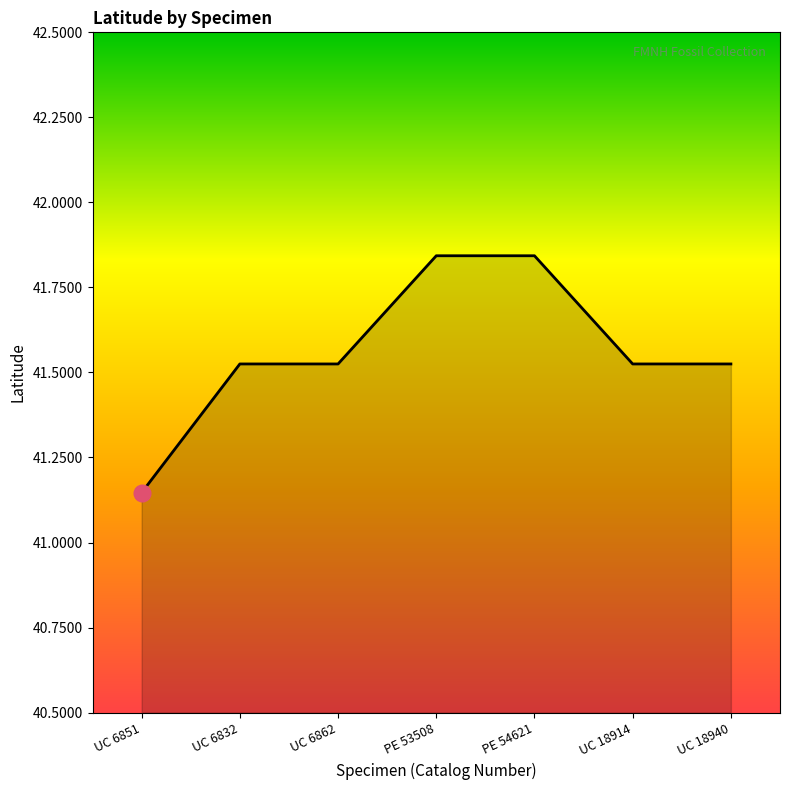

Approximately how many times larger is the value at UC 6862 compared to UC 18940?

1.0